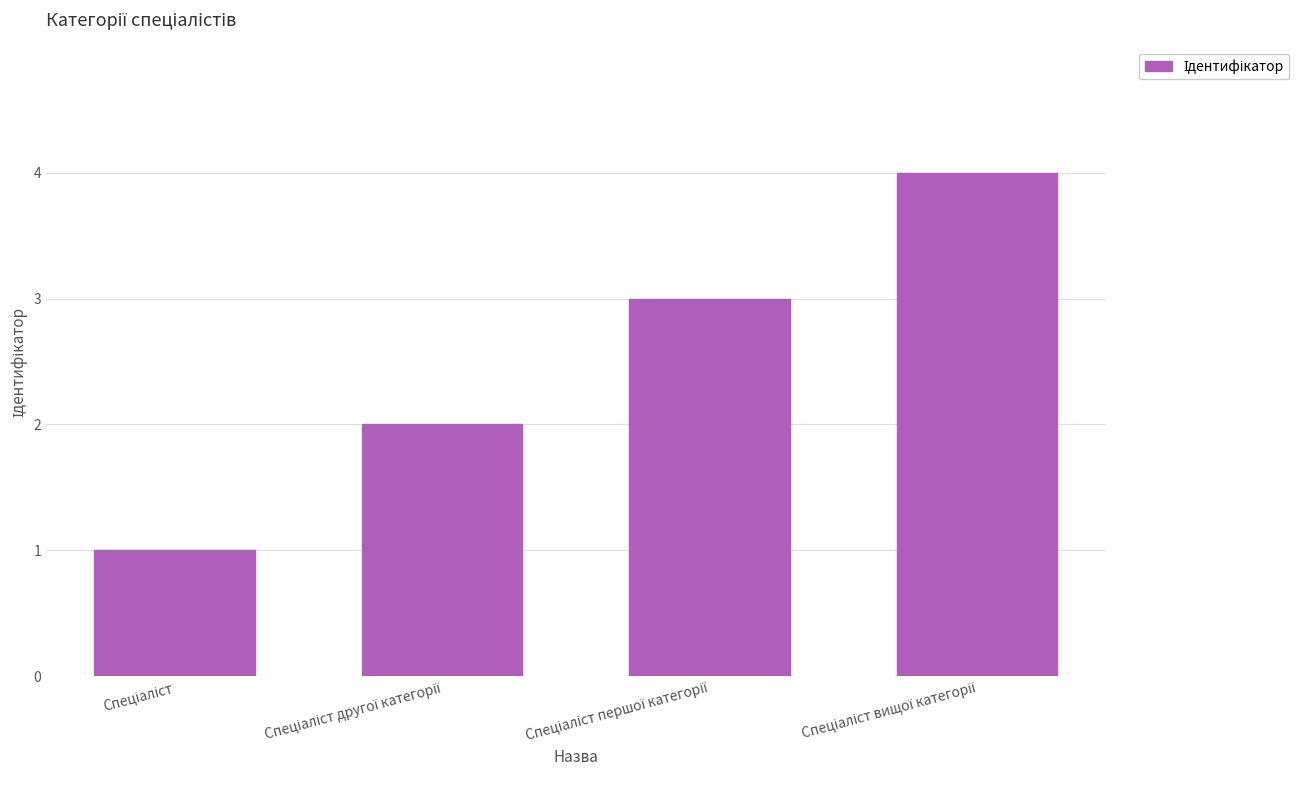

What is the value of the 4th bar from the left?

4